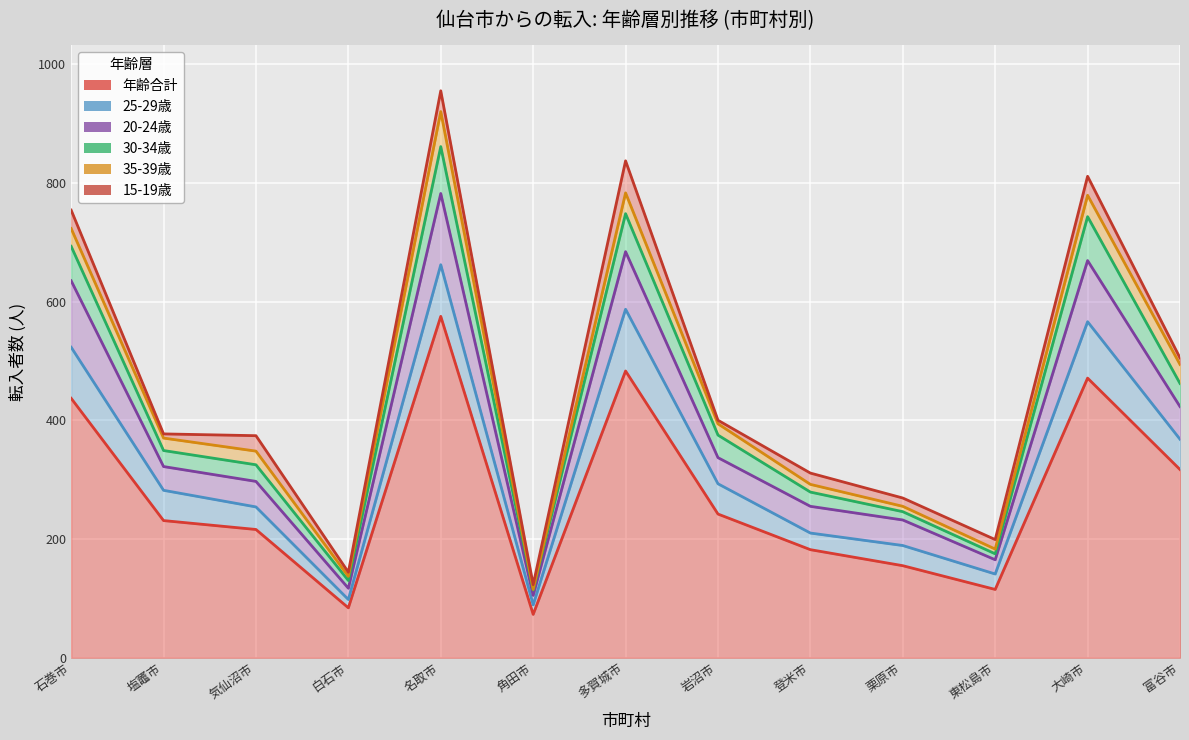

True or false: 20-24歳 and 年齢合計 intersect in this chart.

False